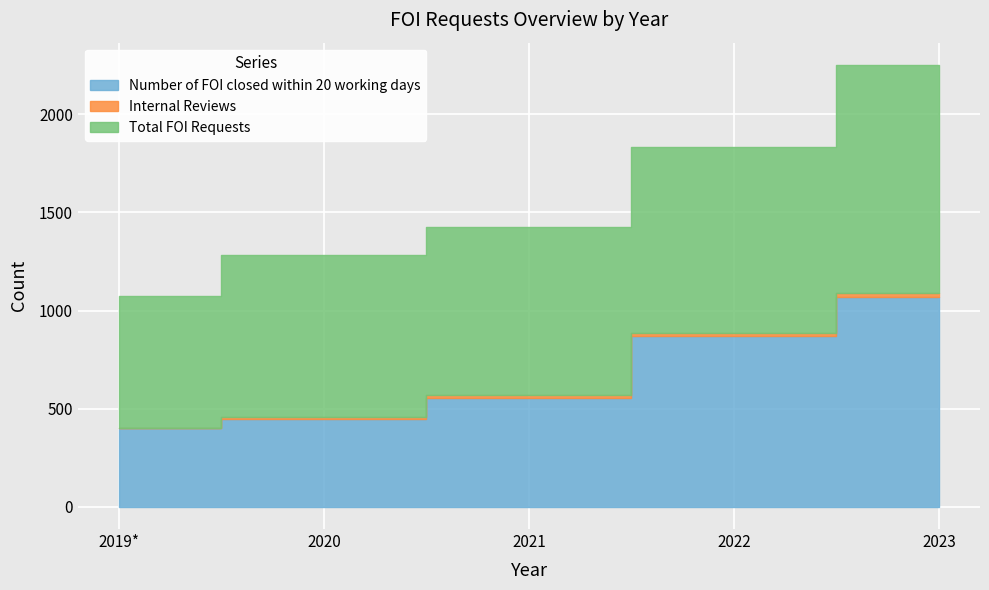

What position from the left is 2023?

5